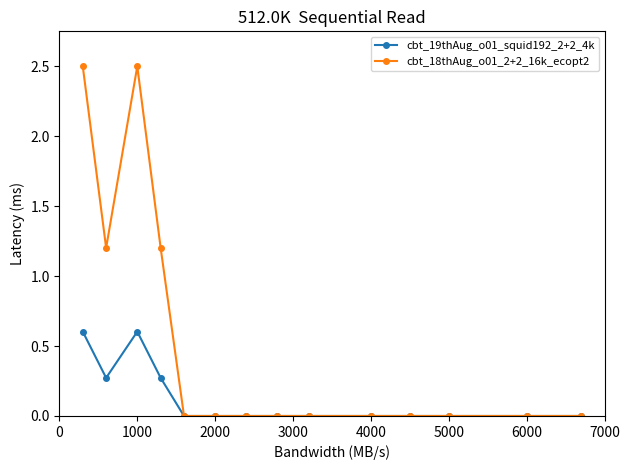

What are all the series names shown in the legend?

cbt_19thAug_o01_squid192_2+2_4k, cbt_18thAug_o01_2+2_16k_ecopt2